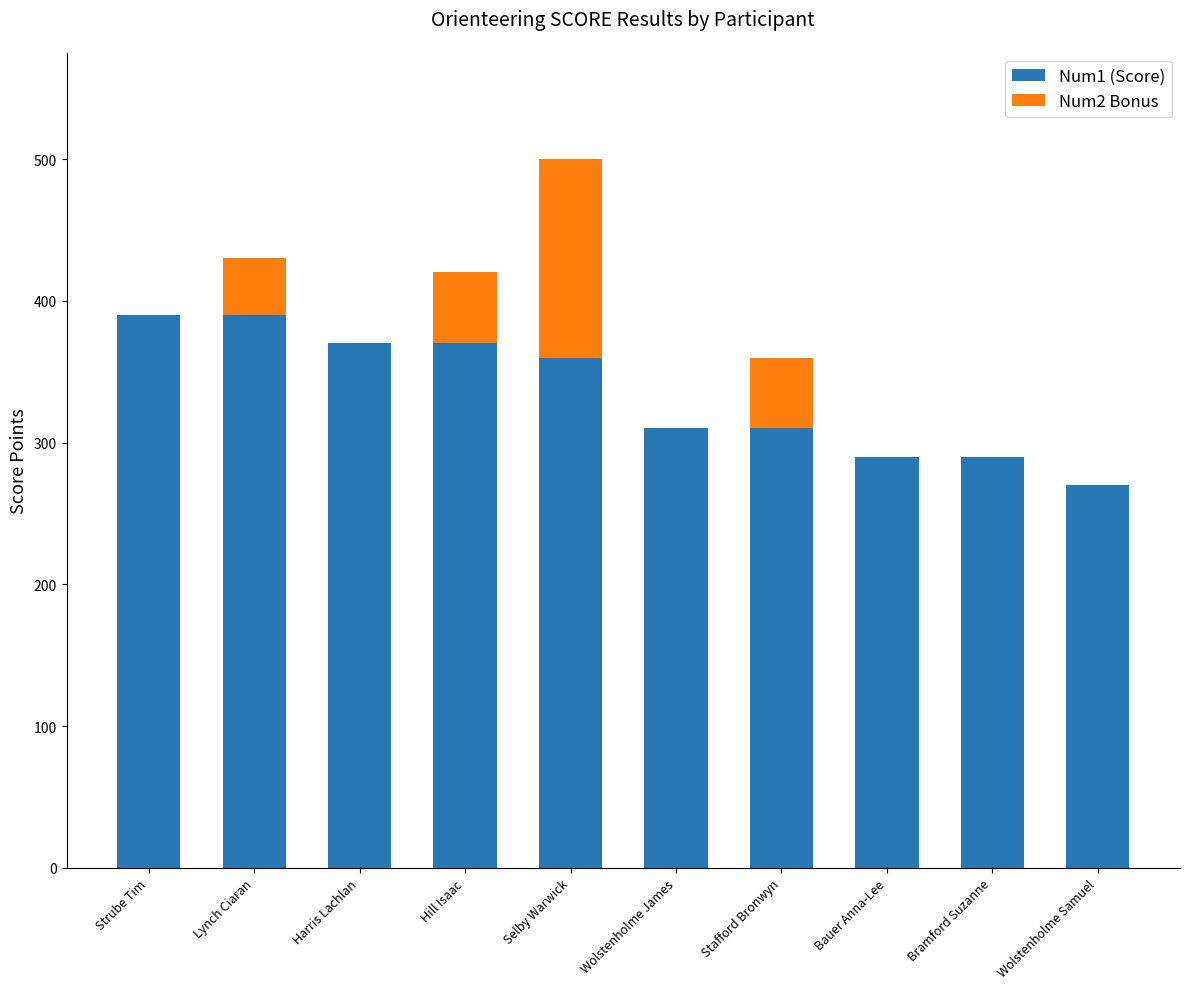

Reading left to right, list the values for the Num1 (Score) series.

Strube Tim=390	Lynch Ciaran=390	Harris Lachlan=370	Hill Isaac=370	Selby Warwick=360	Wolstenholme James=310	Stafford Bronwyn=310	Bauer Anna-Lee=290	Bramford Suzanne=290	Wolstenholme Samuel=270